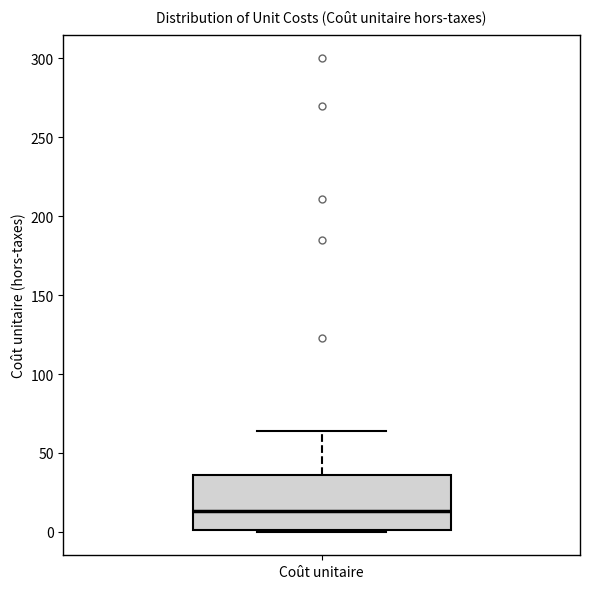

Transcribe this box plot: give where the median line is, the range the box spans, and where the two whiskers end, as read against the y-axis. The values are not printed on the chart, so give them approximately, as read against the axis.

median 15, box 0 to 35, whiskers 0 to 65